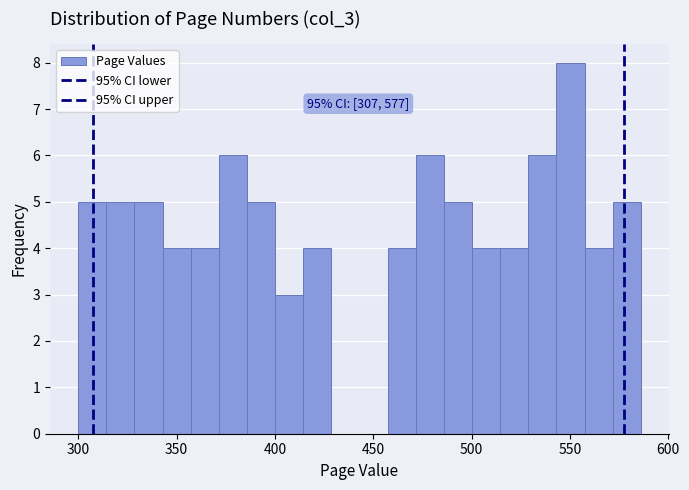

Around what value on the x-axis is the tallest bar? Give the approximate position of its centre, as read against the axis.

550